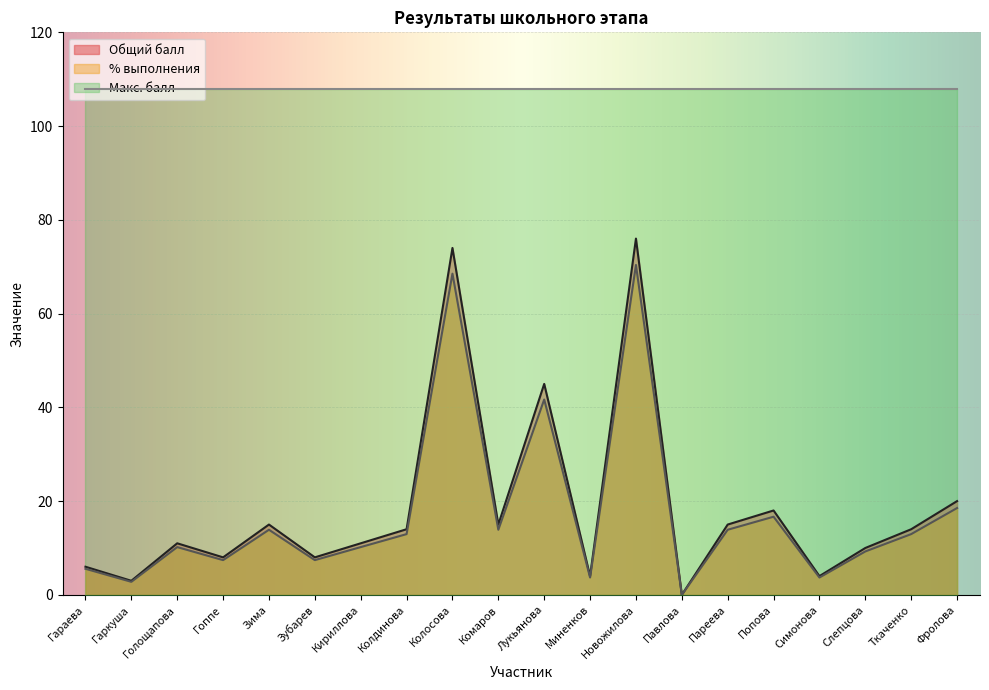

List the series in order of their peak value, lowest first.

% выполнения, Общий балл, Макс. балл